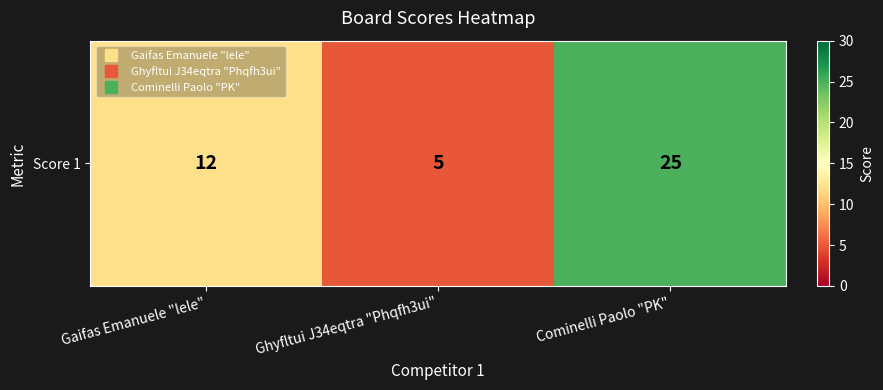

Reading right to left, transcribe all the data shown in this chart.

Cominelli Paolo "PK"=25	Ghyfltui J34eqtra "Phqfh3ui"=5	Gaifas Emanuele "lele"=12